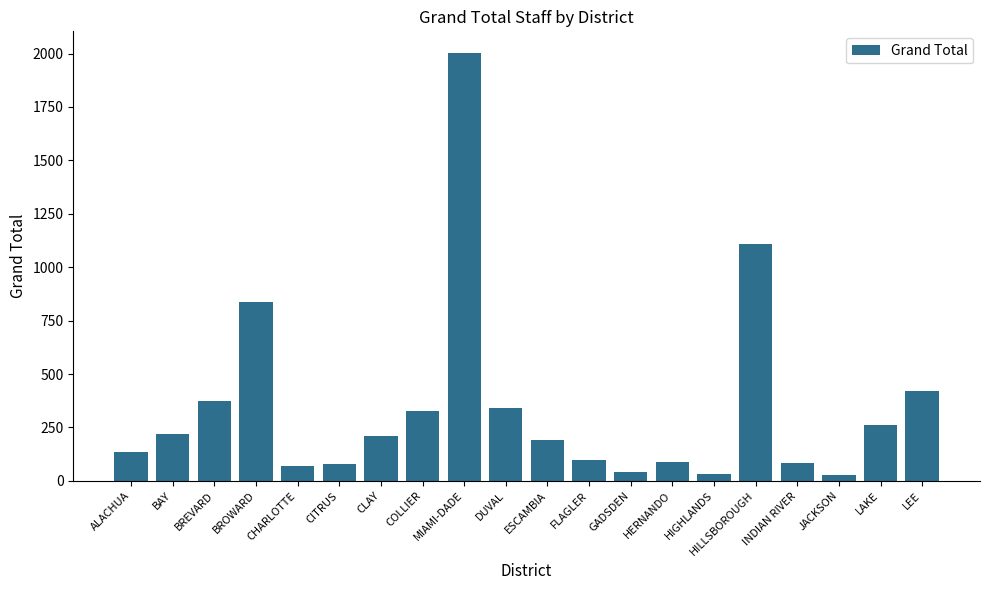

Is it true that the value at BAY is 219?

True